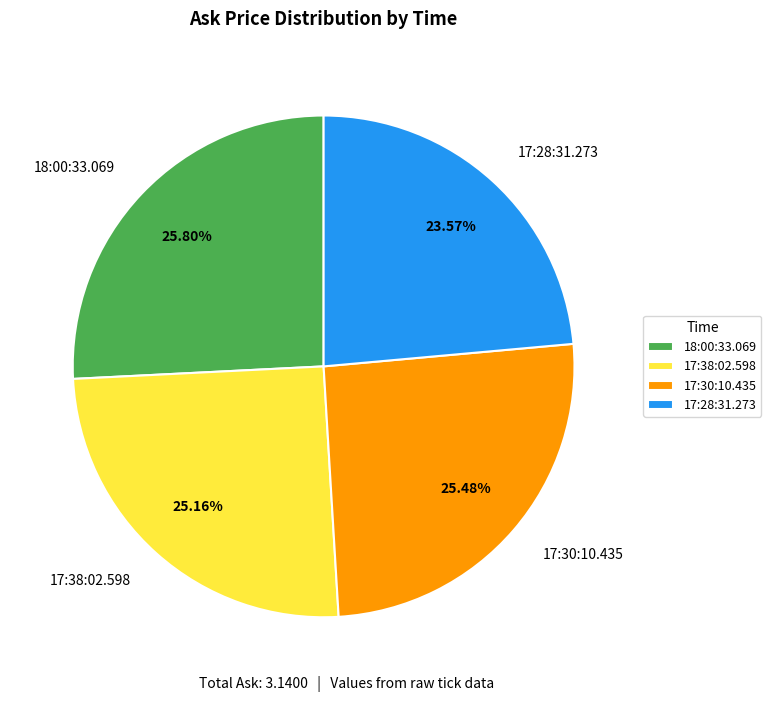

How many segments does this pie chart have?

4